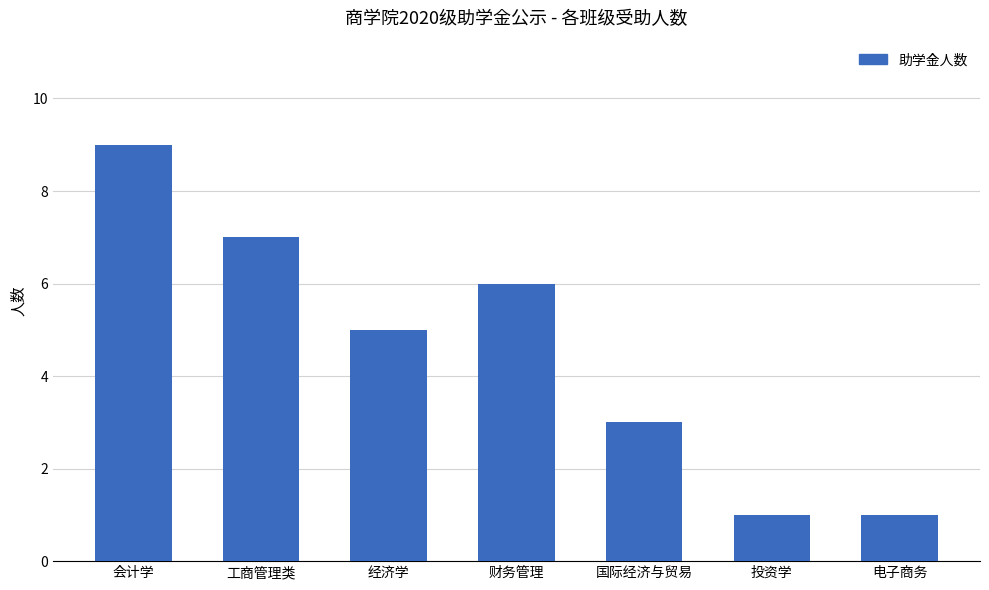

The value at 投资学 is 0. True or false?

False